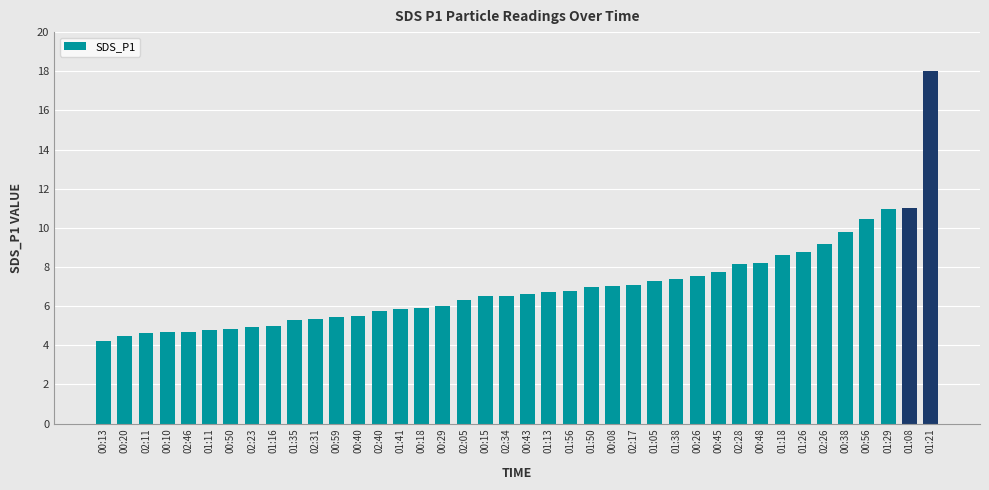

What is the value of the 13th bar from the left?

5.5